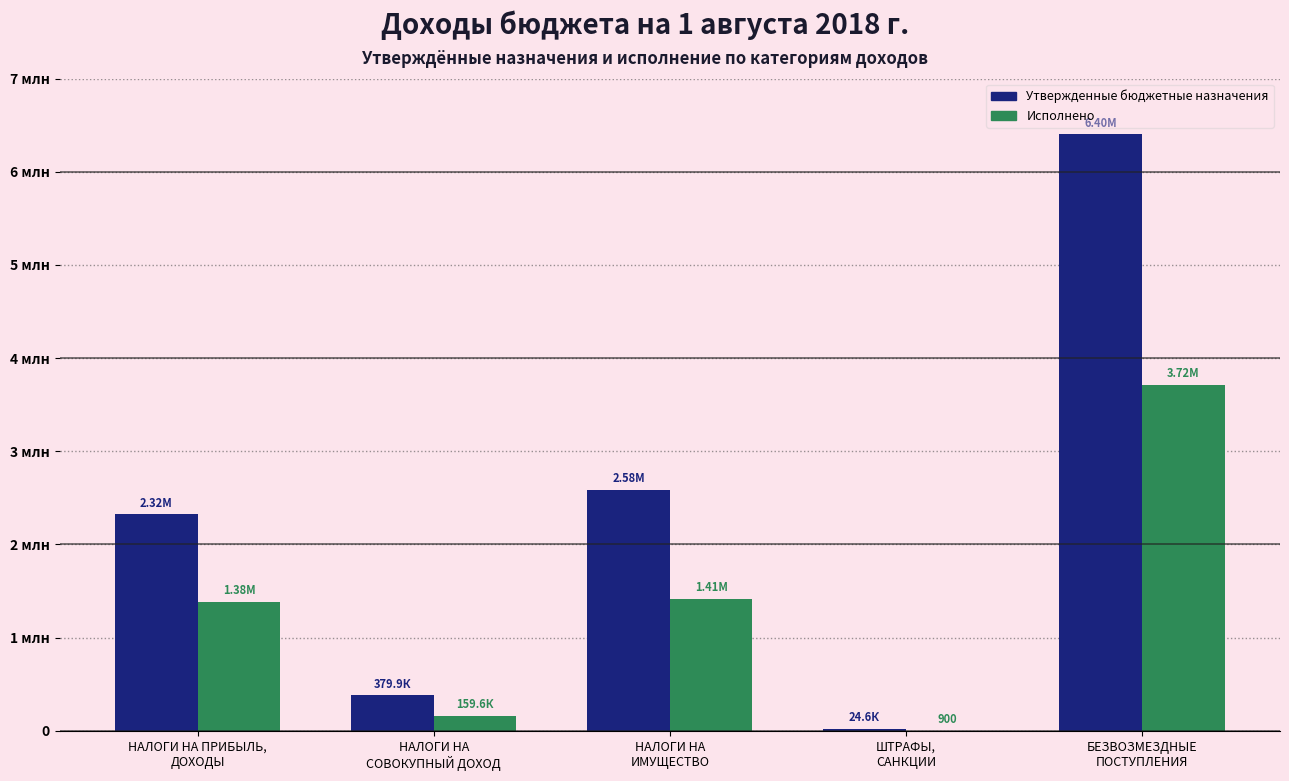

What are all the series names shown in the legend?

Утвержденные бюджетные назначения, Исполнено